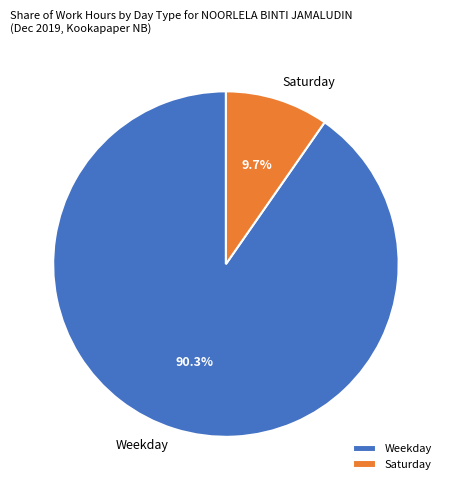

What is the ratio of the value at Weekday to the value at Saturday?

9.3